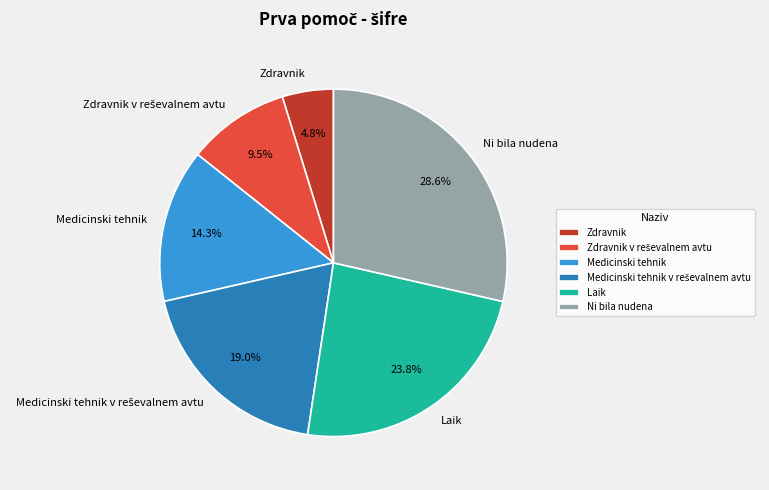

Do Ni bila nudena and Laik together represent more than half of the pie?

Yes